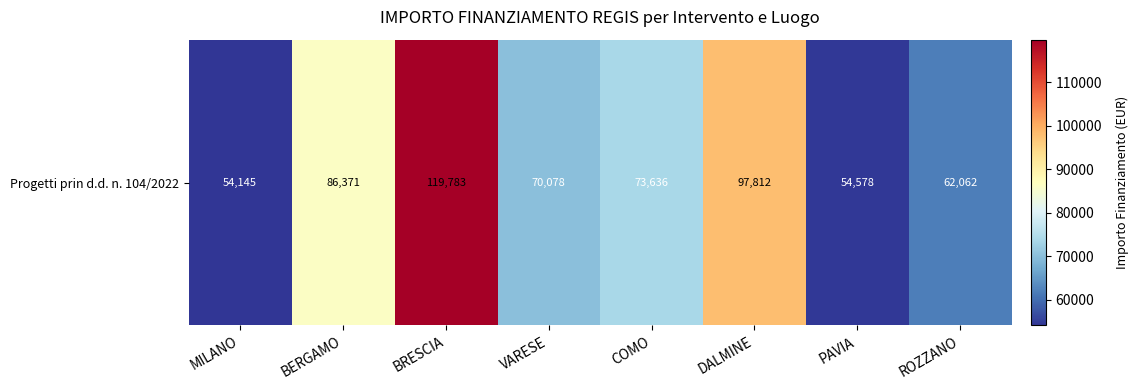

Which category has the lowest value across all series?

MILANO